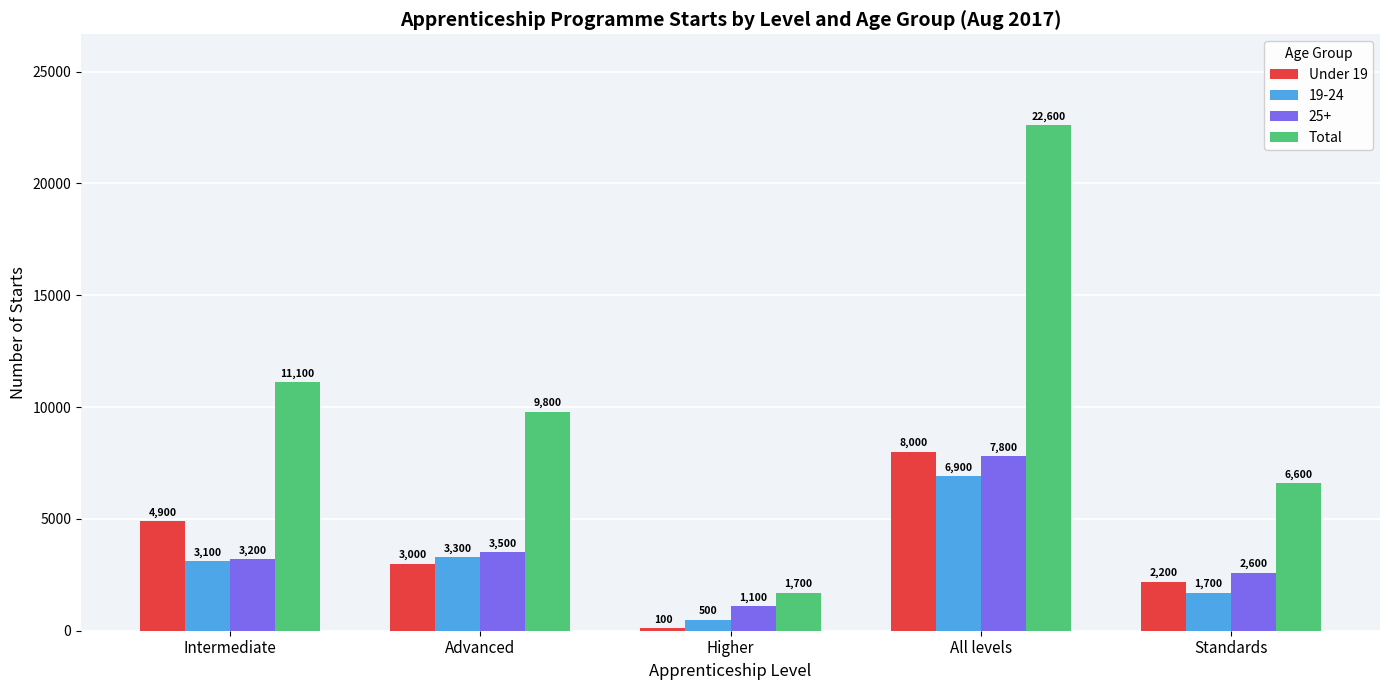

What is the label of the 4th bar from the left?

All levels